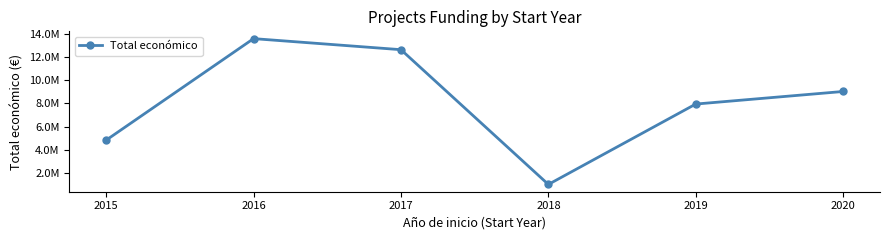

Which label corresponds to the largest value in the chart?

2016